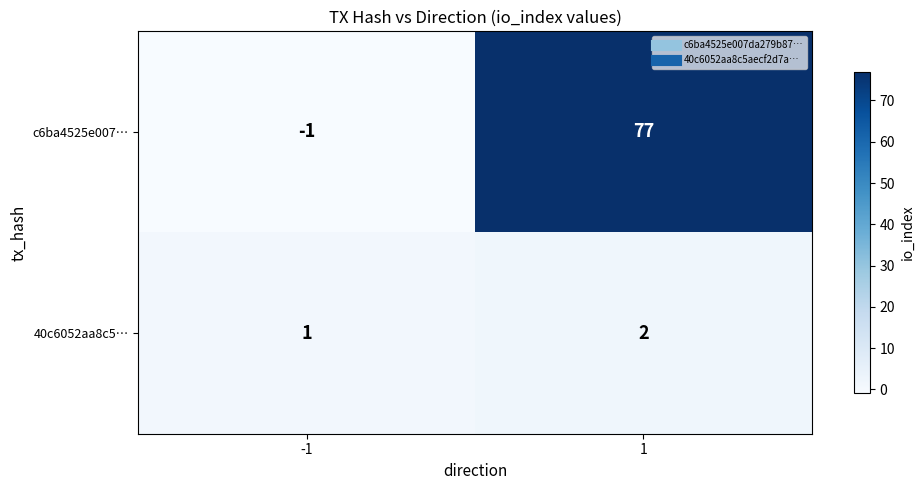

Between -1 and 1, which series saw the biggest shift?

c6ba4525e007…